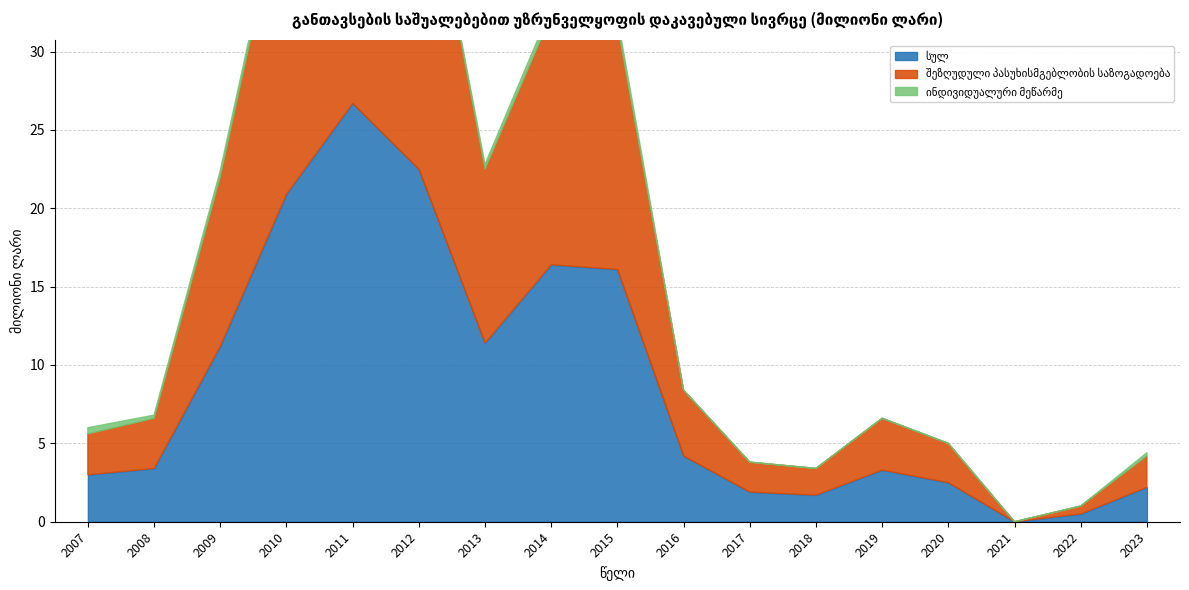

True or false: შეზღუდული პასუხისმგებლობის საზოგადოება has a value of 3.1 at 2017.

False